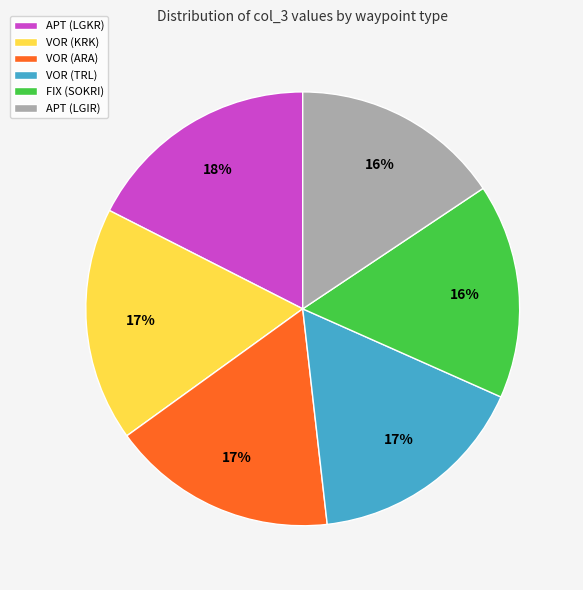

Does VOR (ARA) represent more than half of the total?

No